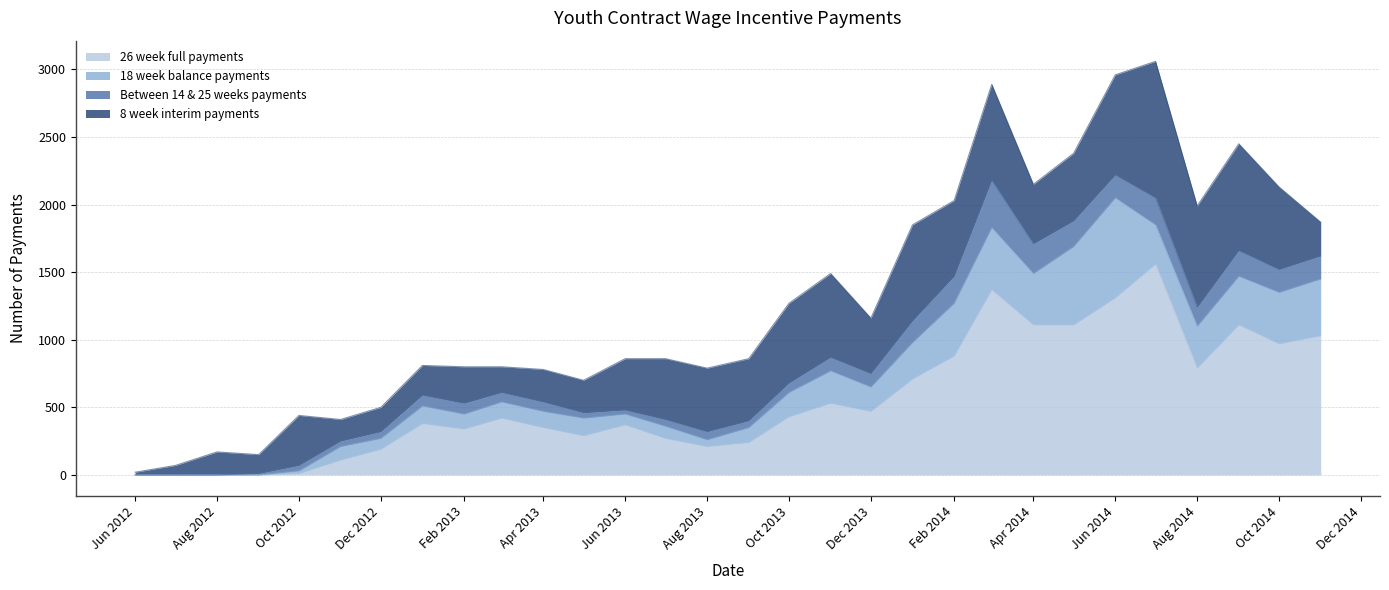

Which category has the highest value in the Between 14 & 25 weeks payments series?

2014-03-01